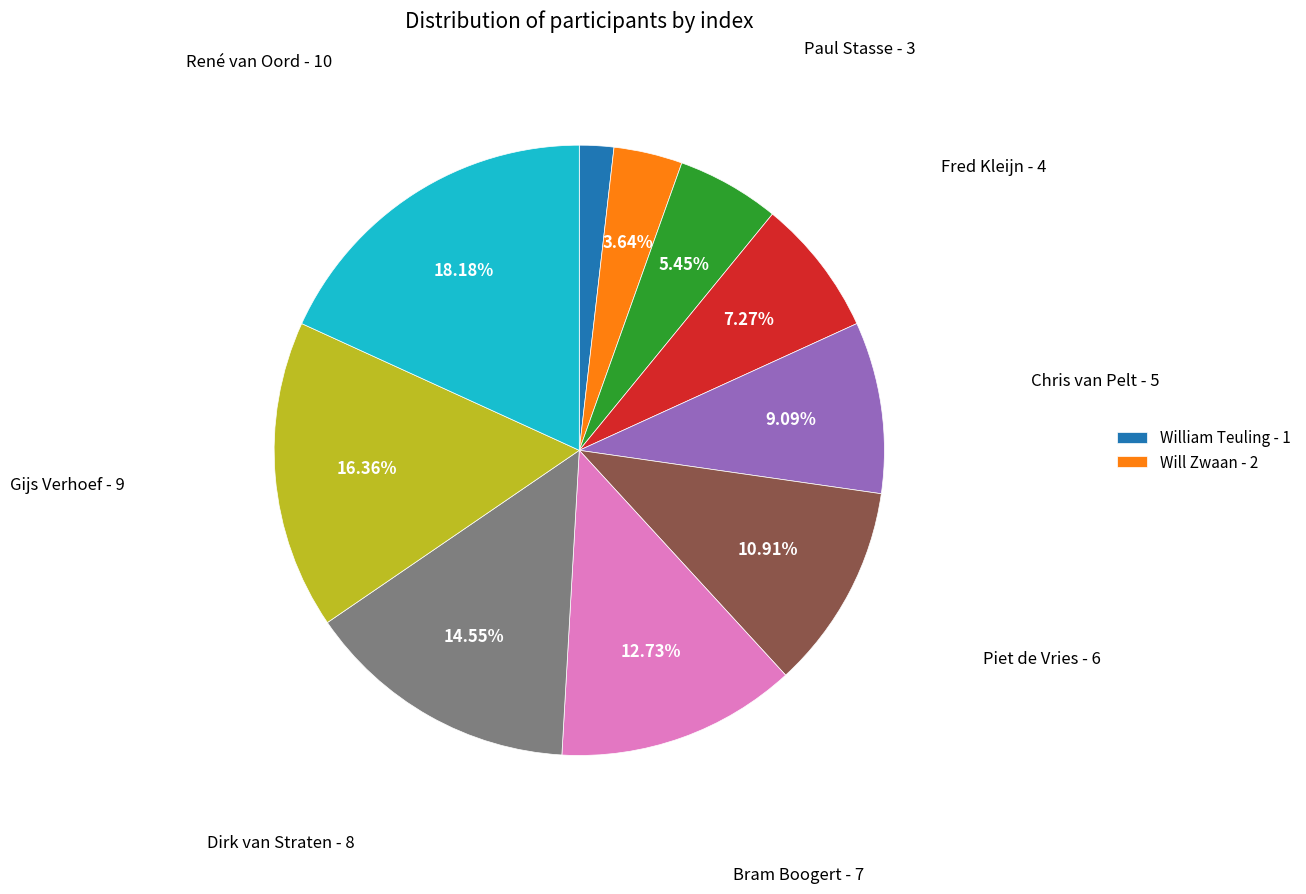

Is there a majority slice in this chart?

No